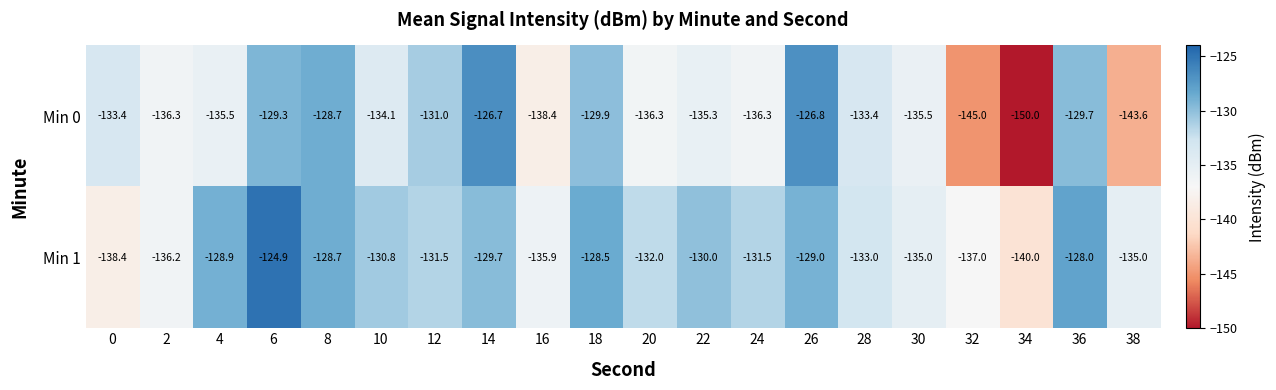

Where is Min 0 nearest to the value -138?

16